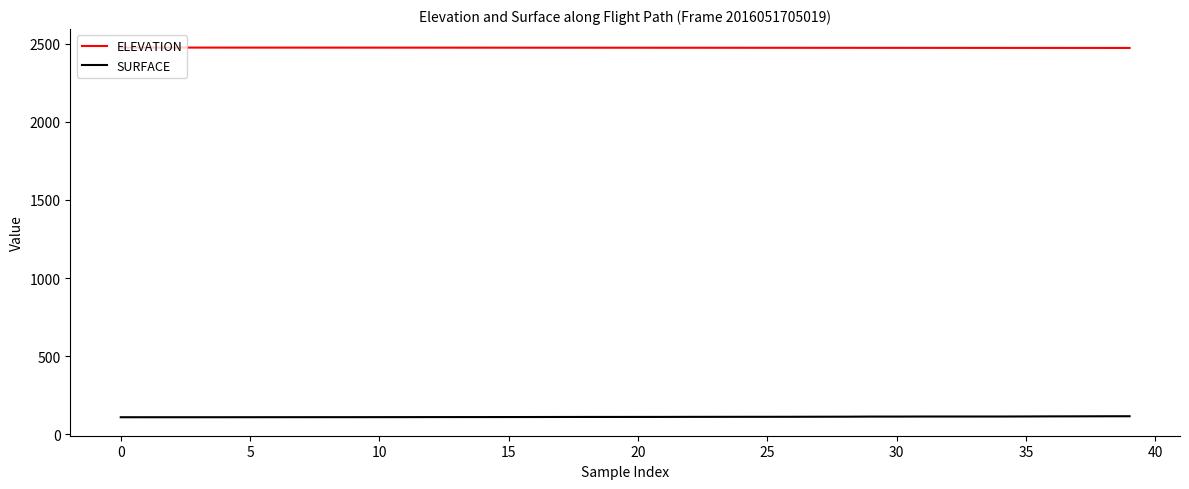

True or false: ELEVATION and SURFACE intersect in this chart.

False